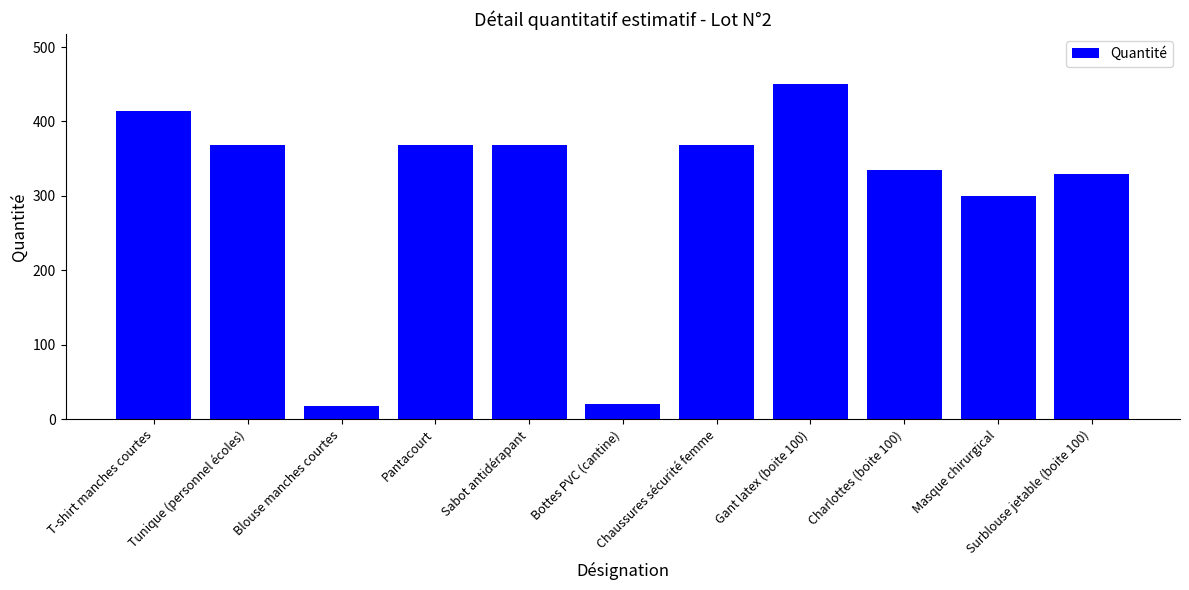

What is the maximum value shown in the chart?

450